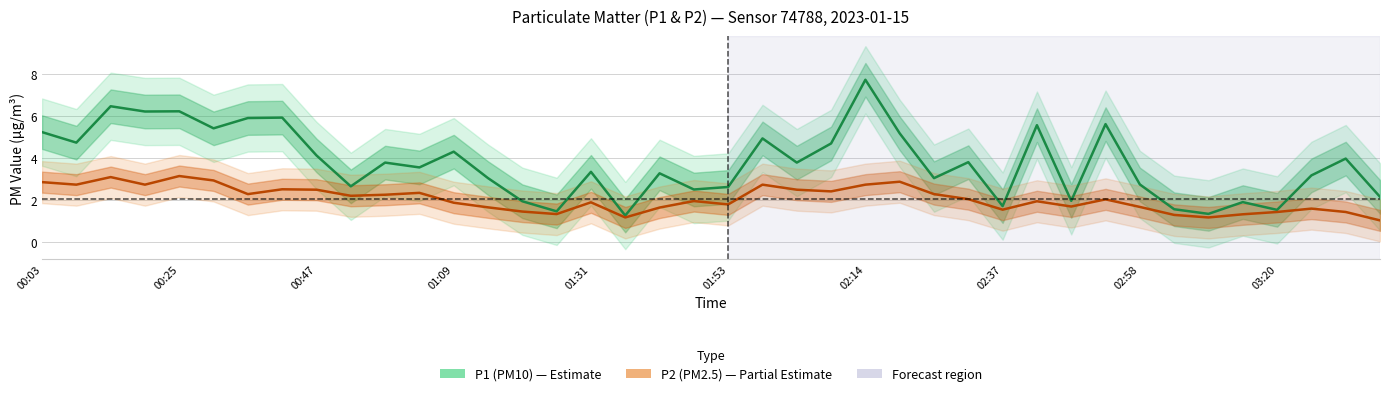

Is this an area chart (filled region under the line)?

No